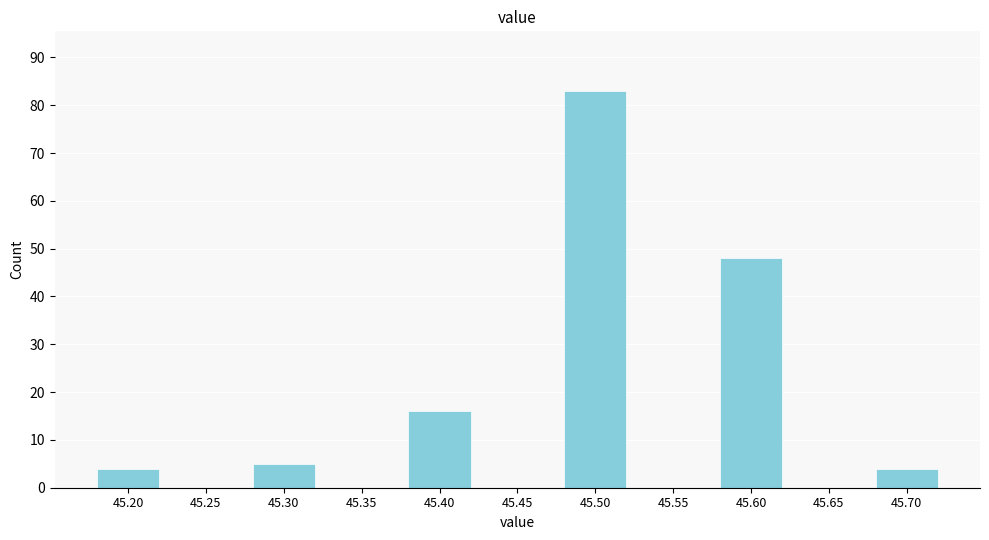

Reading left to right, what are all the values shown in this chart?

45.20=4	45.25=0	45.30=5	45.35=0	45.40=16	45.45=0	45.50=83	45.55=0	45.60=48	45.65=0	45.70=4